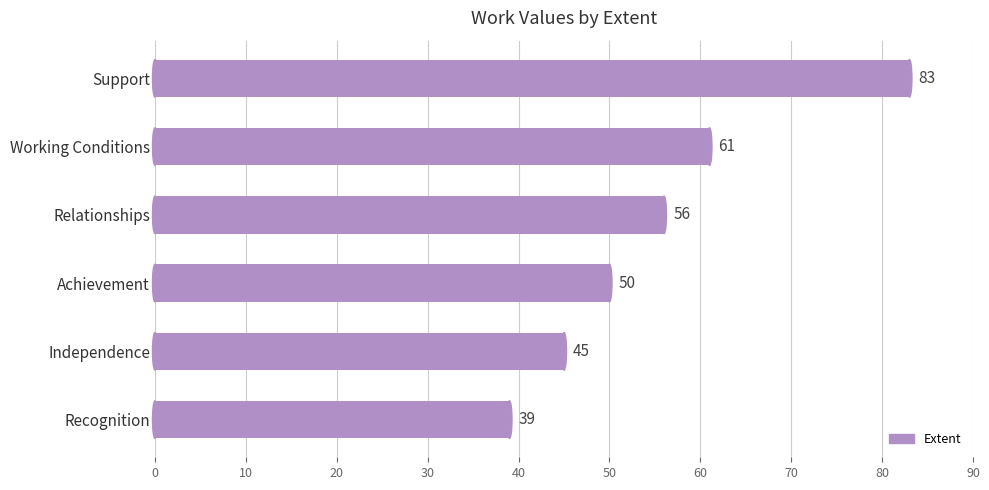

The value at Recognition is 39. True or false?

True